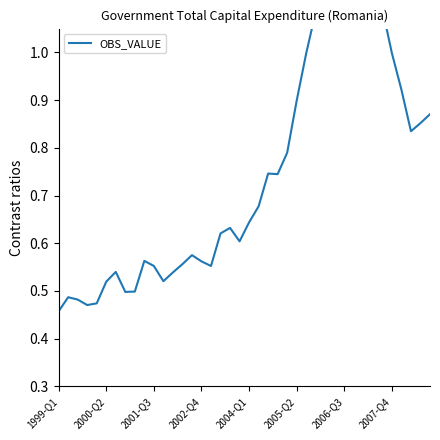

Where is the data nearest to the value 0?

1999-Q1